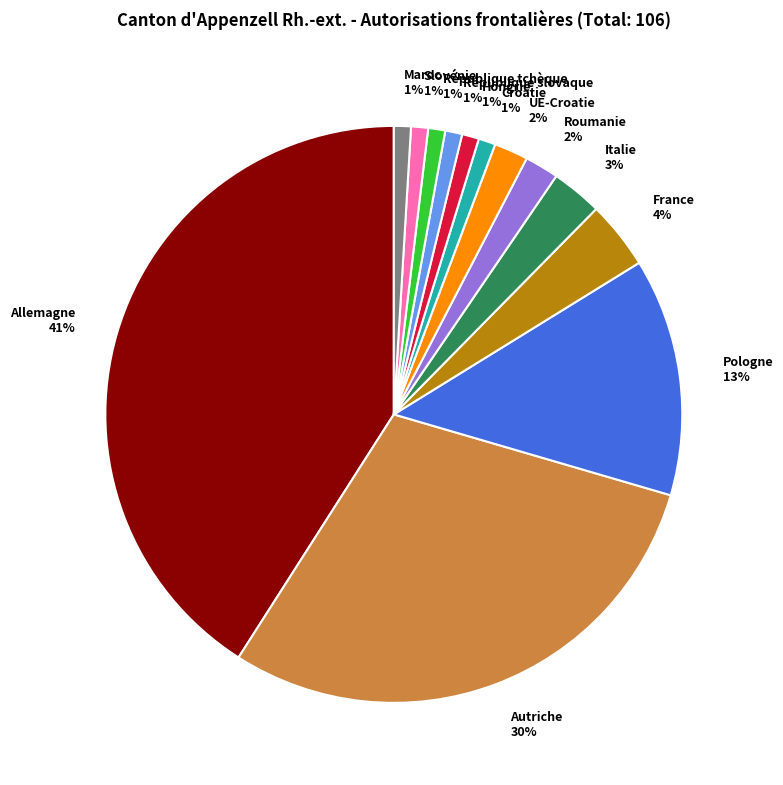

Do France 4% and Italie 3% together represent more than half of the pie?

No